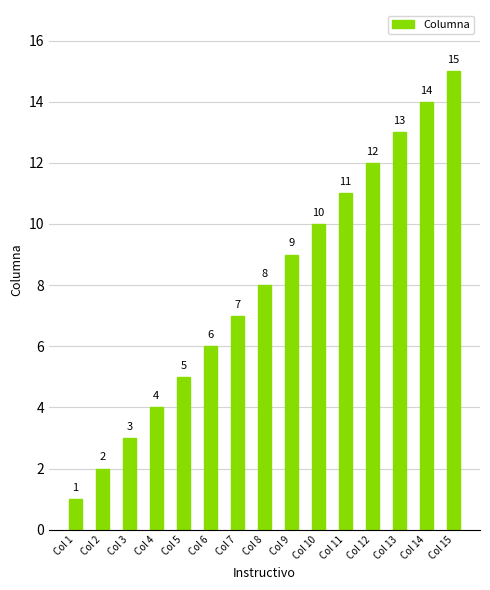

Reading left to right, transcribe all the data shown in this chart.

Col 1=1	Col 2=2	Col 3=3	Col 4=4	Col 5=5	Col 6=6	Col 7=7	Col 8=8	Col 9=9	Col 10=10	Col 11=11	Col 12=12	Col 13=13	Col 14=14	Col 15=15